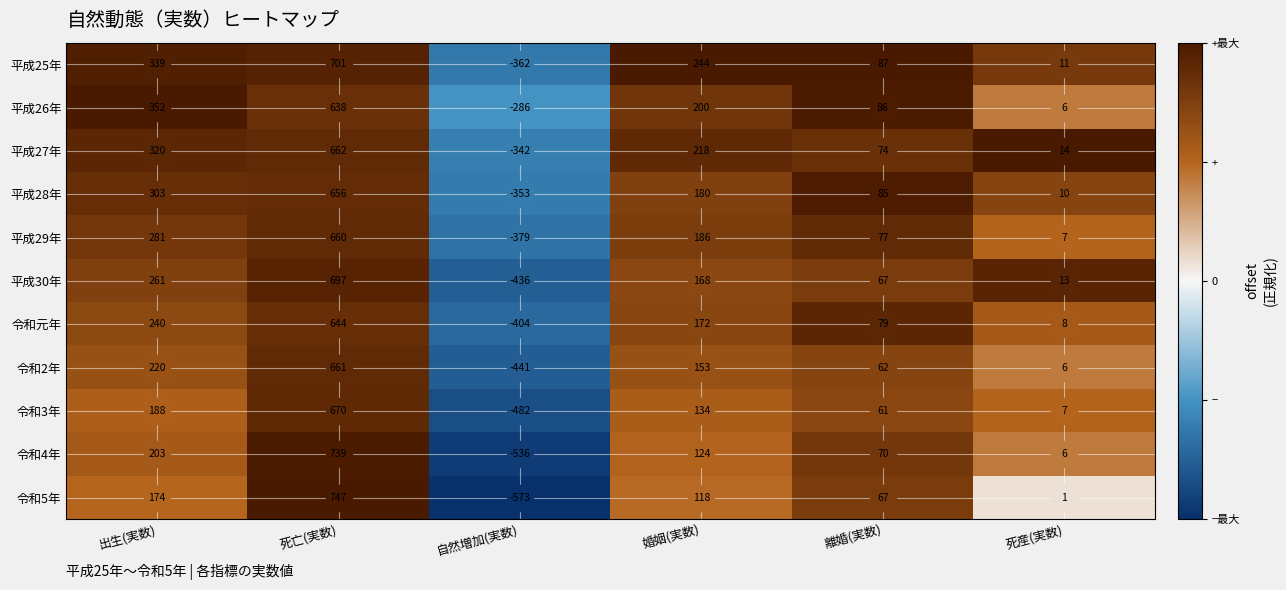

List the labels in order of 平成28年 value, largest first.

死亡(実数), 出生(実数), 婚姻(実数), 離婚(実数), 死産(実数), 自然増加(実数)